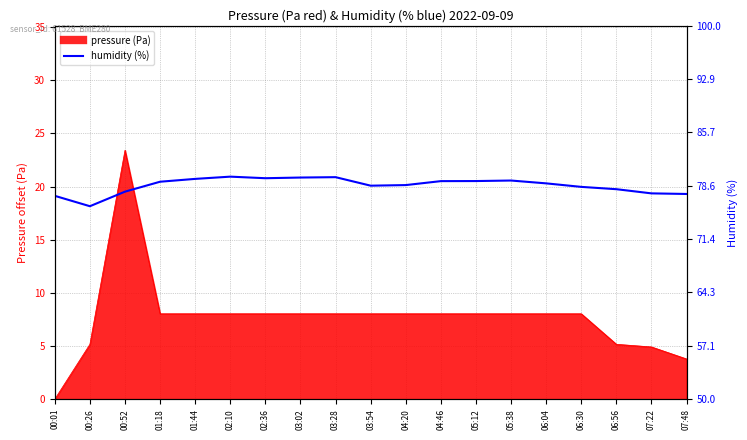

Does the chart have visible grid lines?

Yes